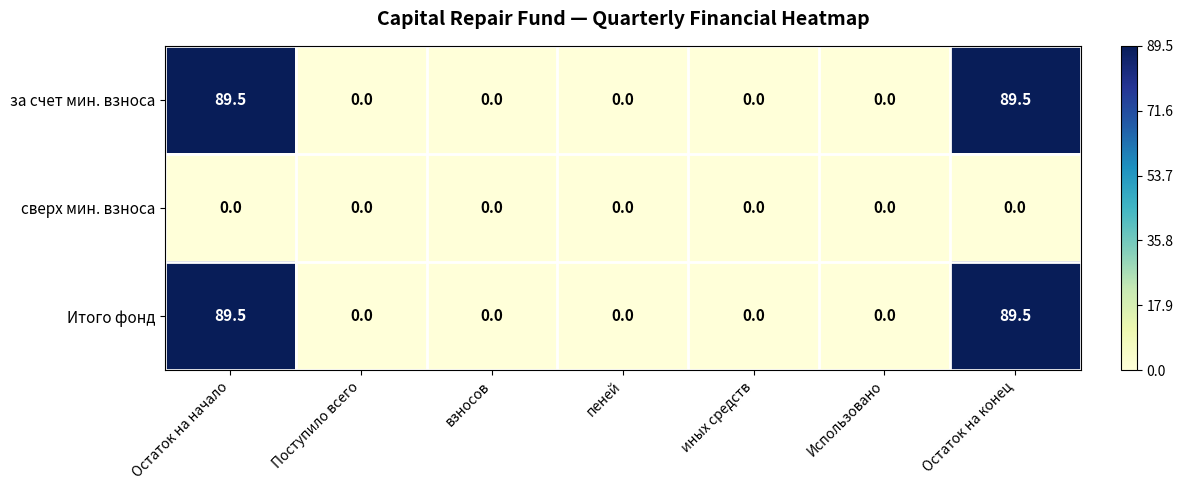

What is the spread (max minus min) of values at Остаток на начало?

89.5